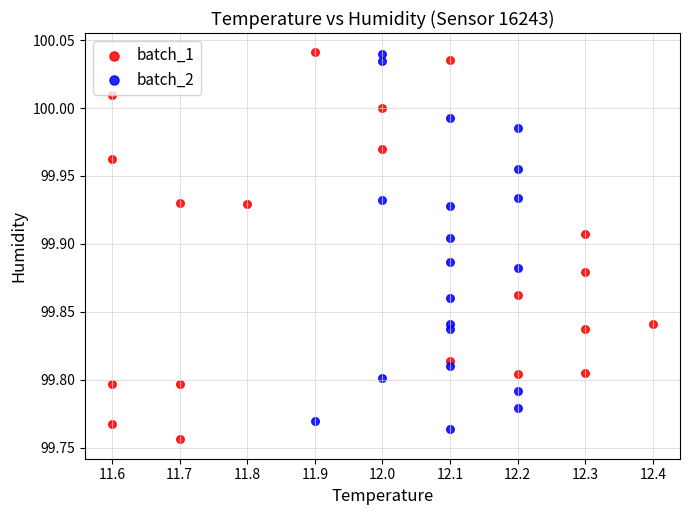

What are all the series names shown in the legend?

batch_1, batch_2